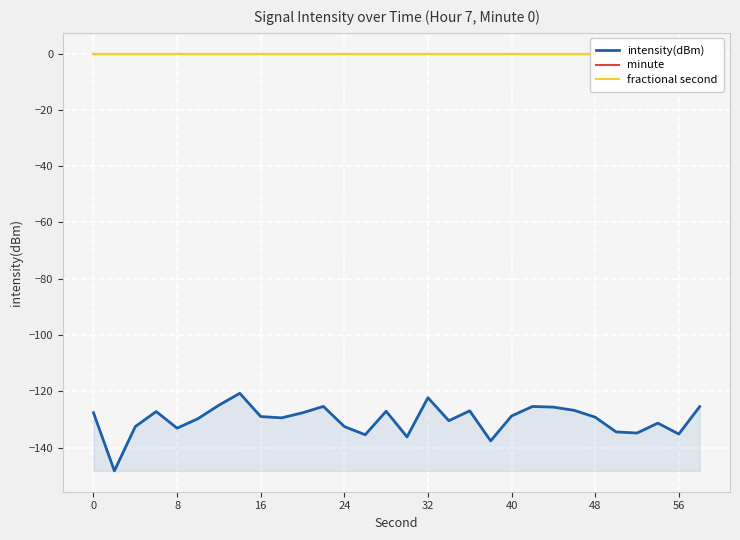

What is the highest value of the intensity(dBm) series?

-120.7